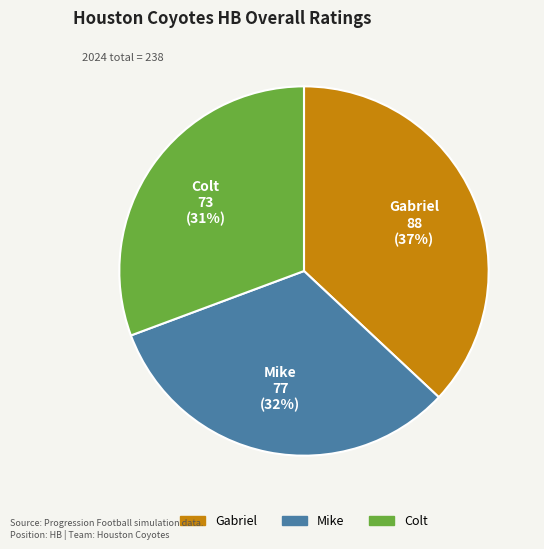

How many segments does this pie chart have?

3